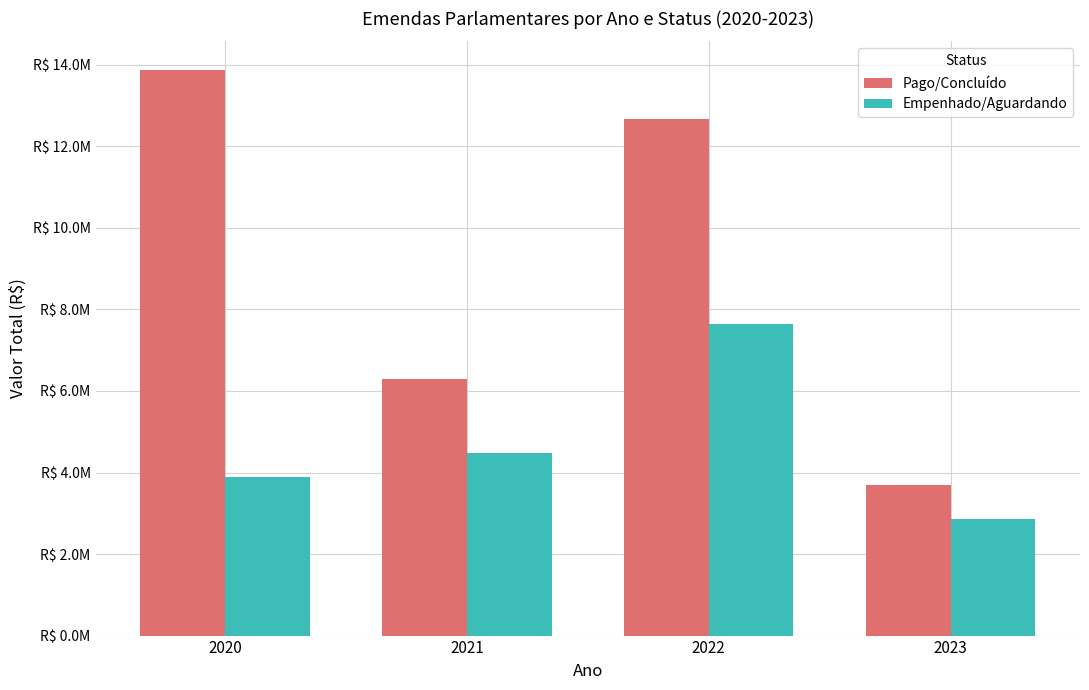

Are the bars horizontal?

No